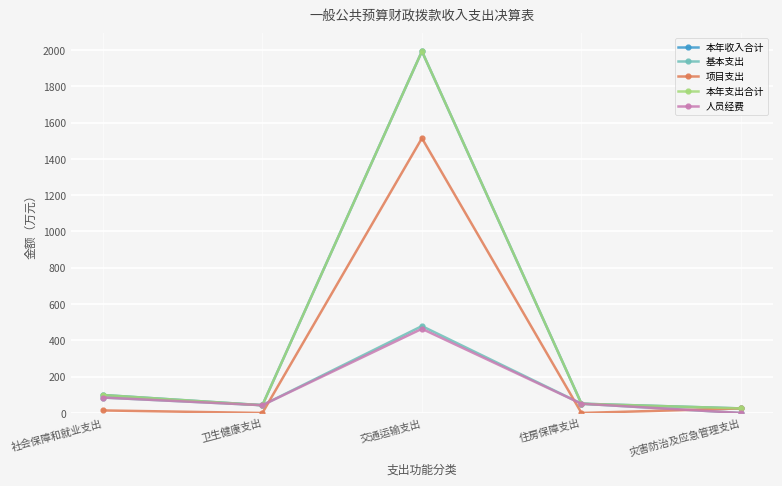

Is this an area chart (filled region under the line)?

No